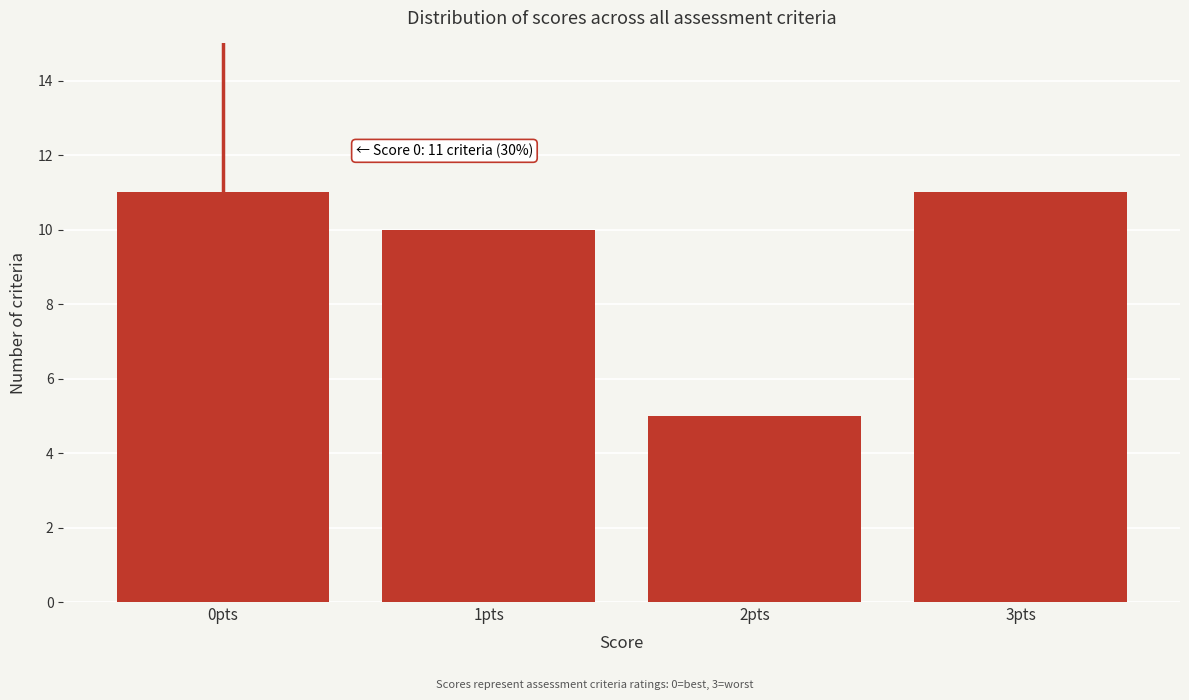

Reading right to left, transcribe all the data shown in this chart.

11	5	10	11